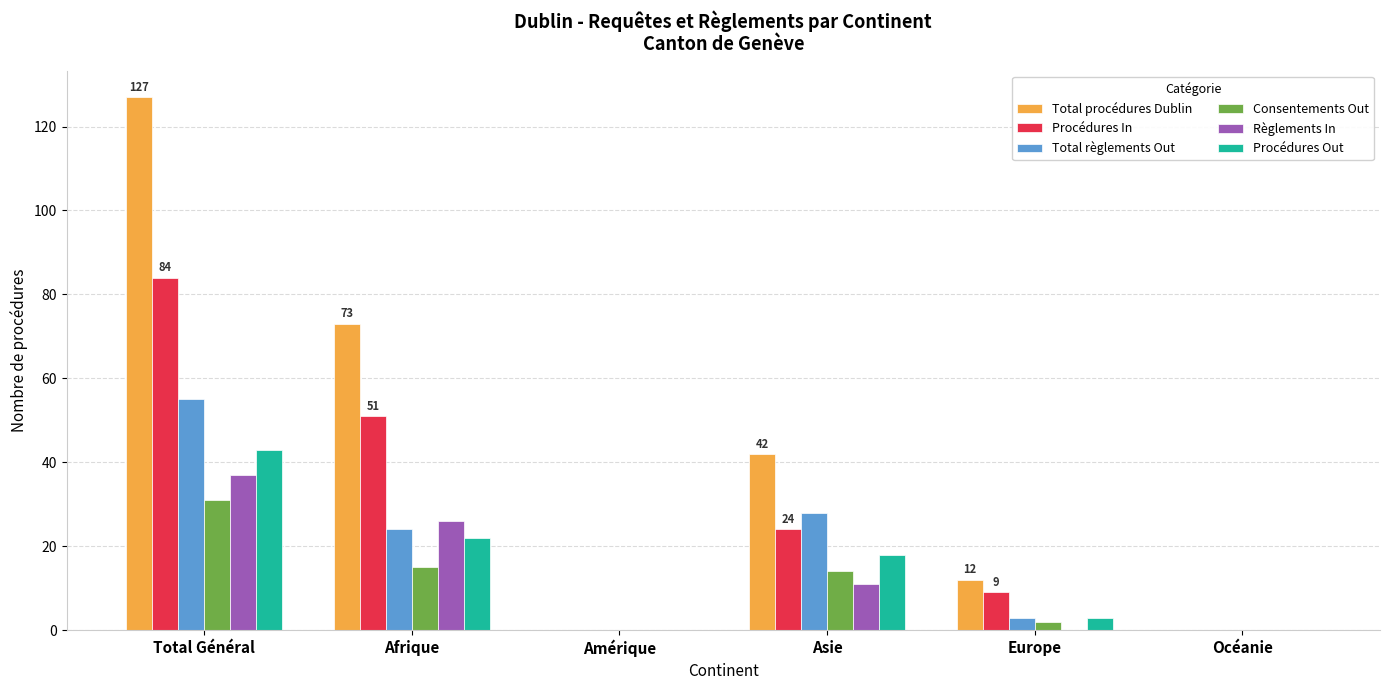

At which label is Total procédures Dublin closest to 63?

Afrique